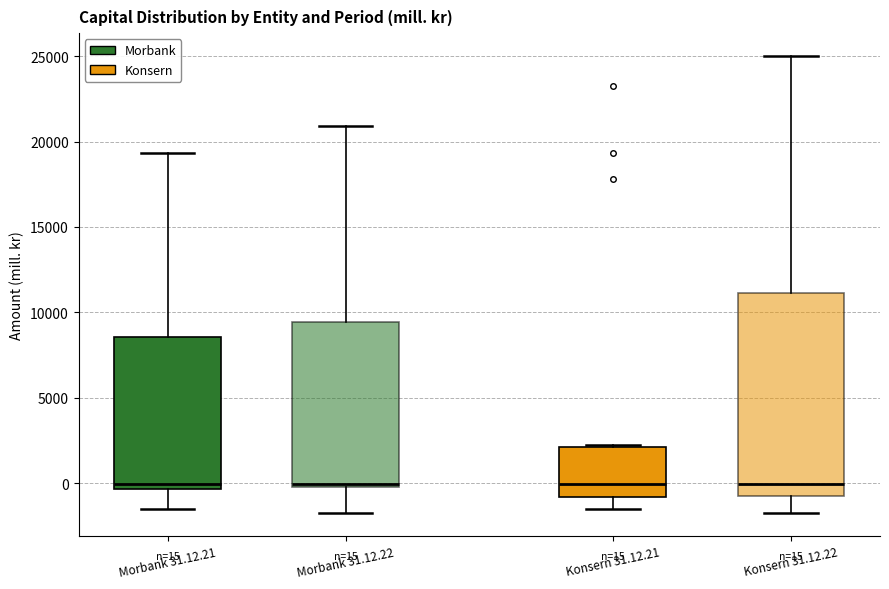

Comparing the boxes themselves (not the whiskers), which one is the tallest?

Konsern 31.12.22